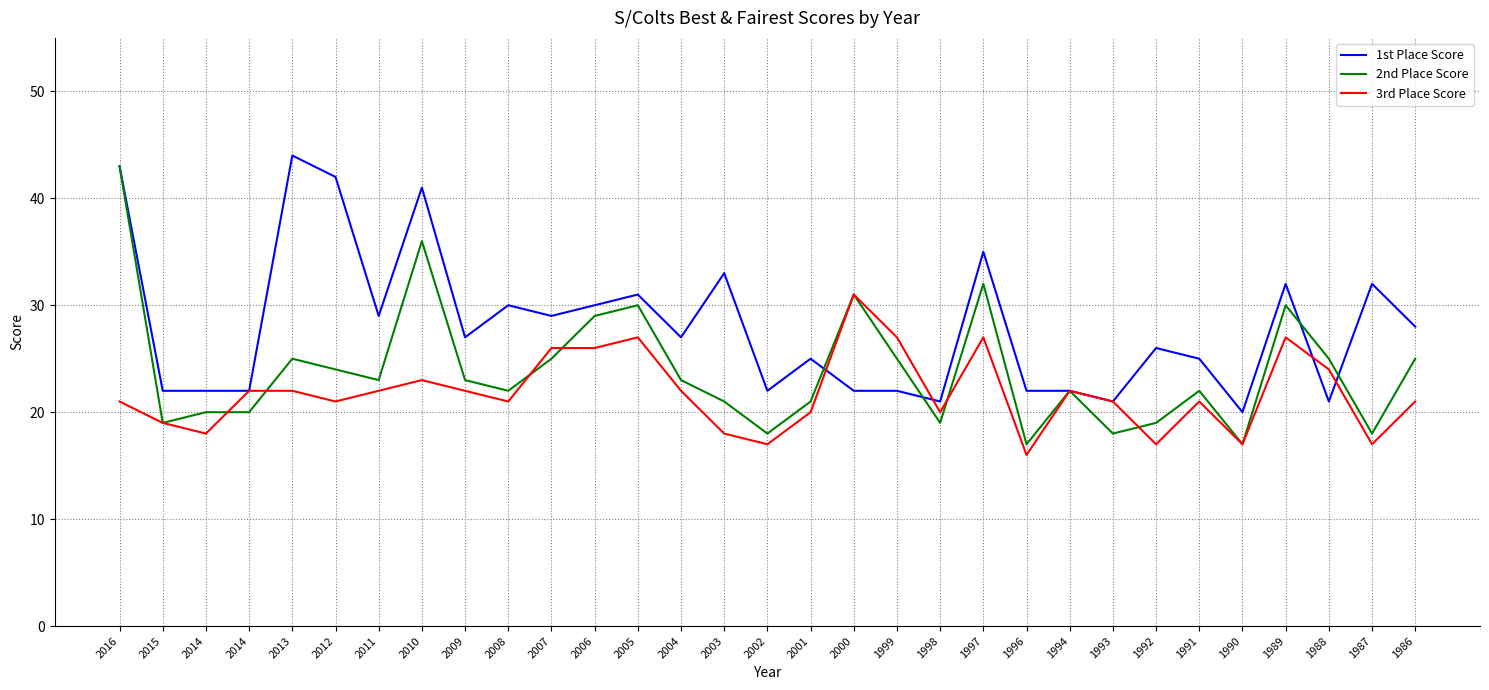

Which series changed the most between 2004 and 1998?

1st Place Score